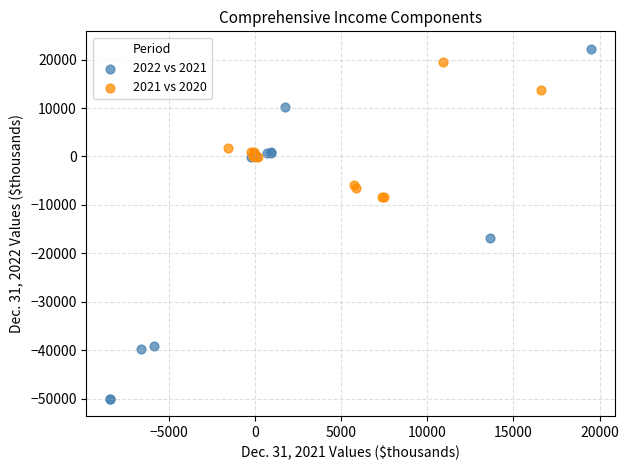

Which series contains the lowest Y value?

2022 vs 2021